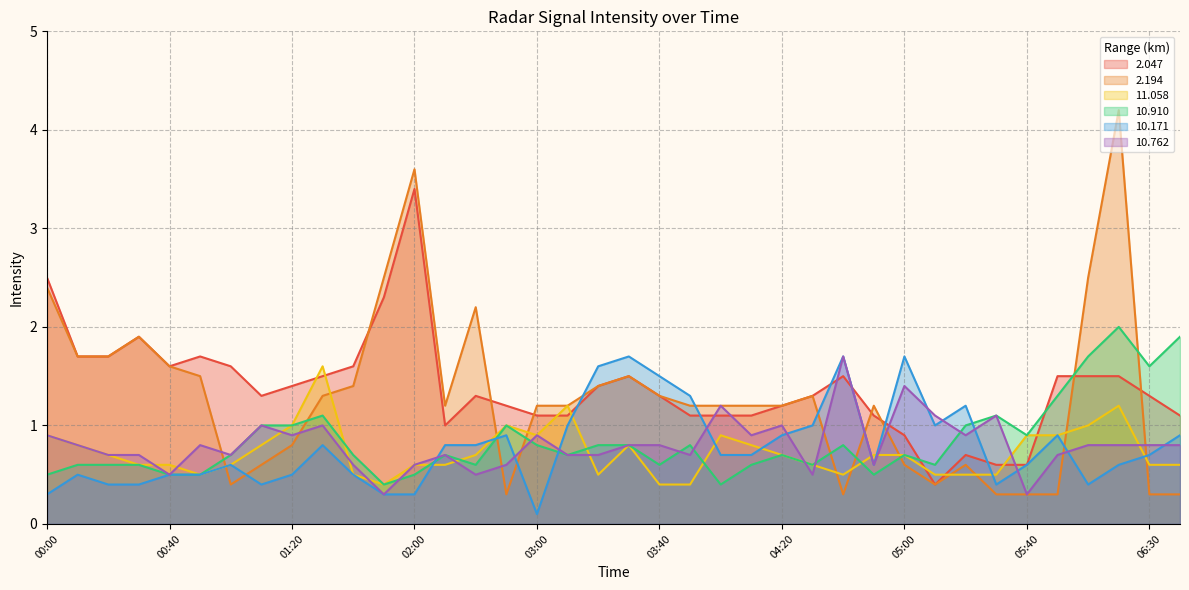

What position from the right is 05:20?

8